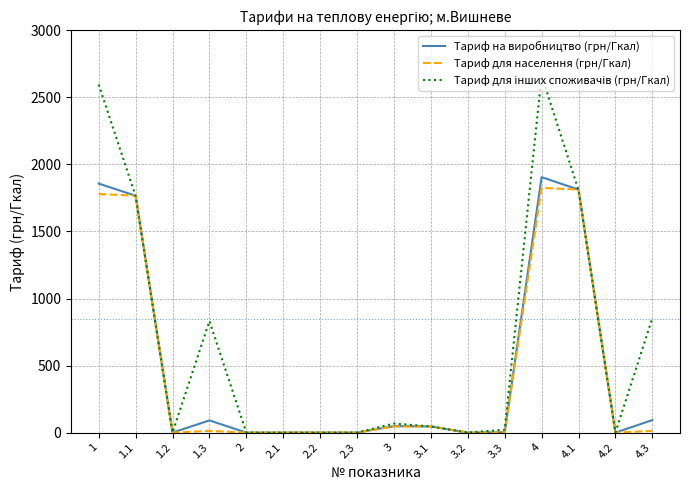

Does the chart display data point markers on the line(s)?

No